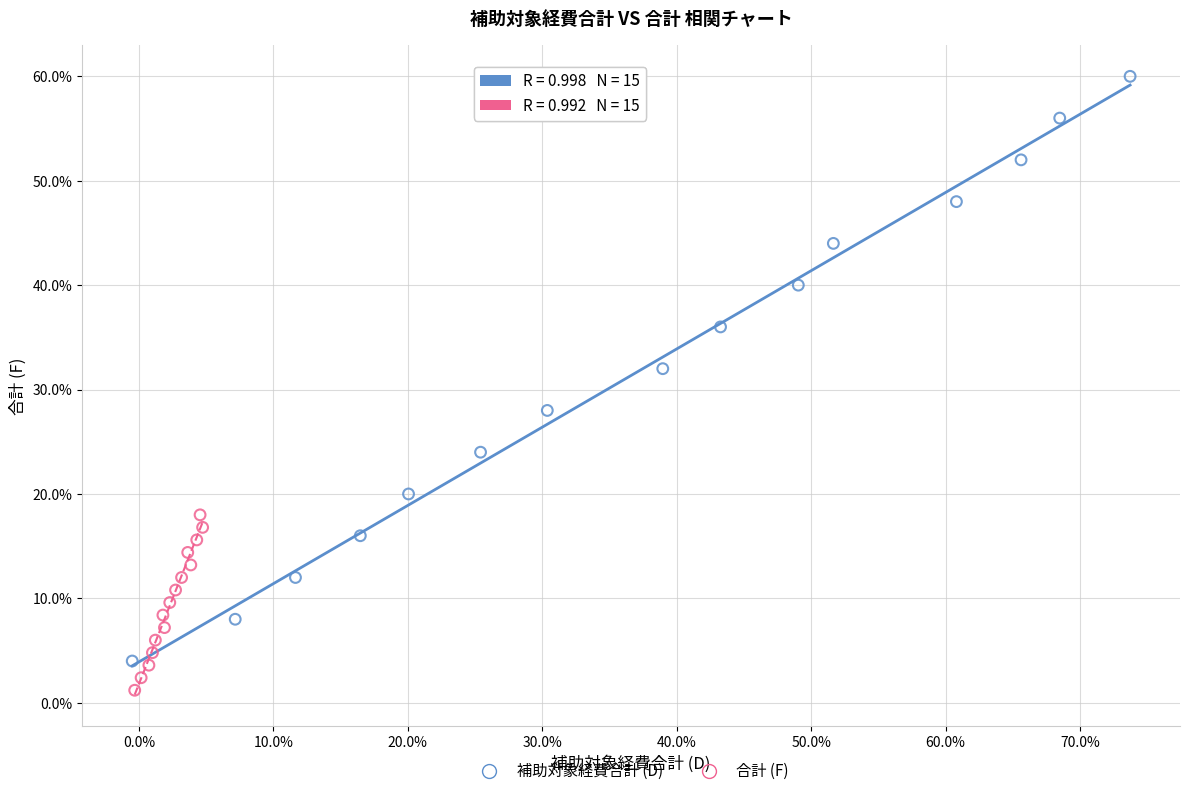

What are all the series names shown in the legend?

補助対象経費合計 (D), 合計 (F)